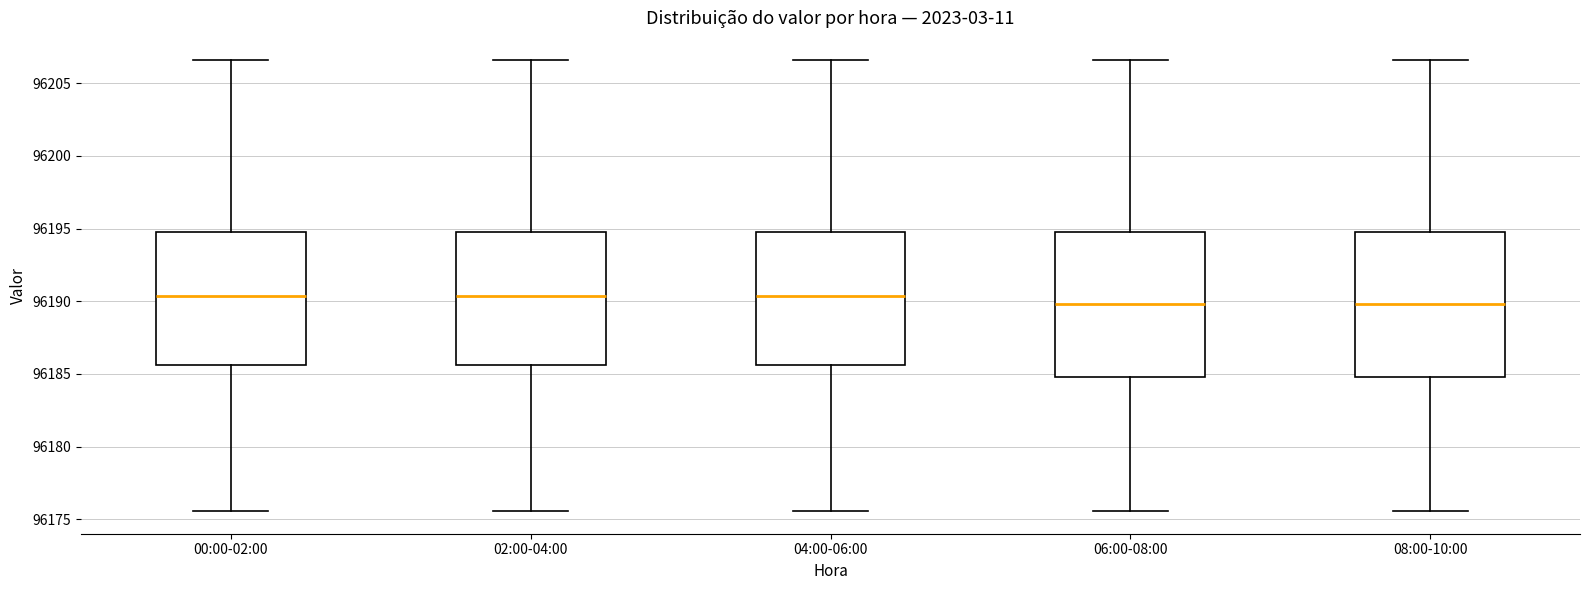

Where is the upper edge of the box for 08:00-10:00 on the y-axis? The values are not printed on the chart, so give them approximately, as read against the axis.

96194.5